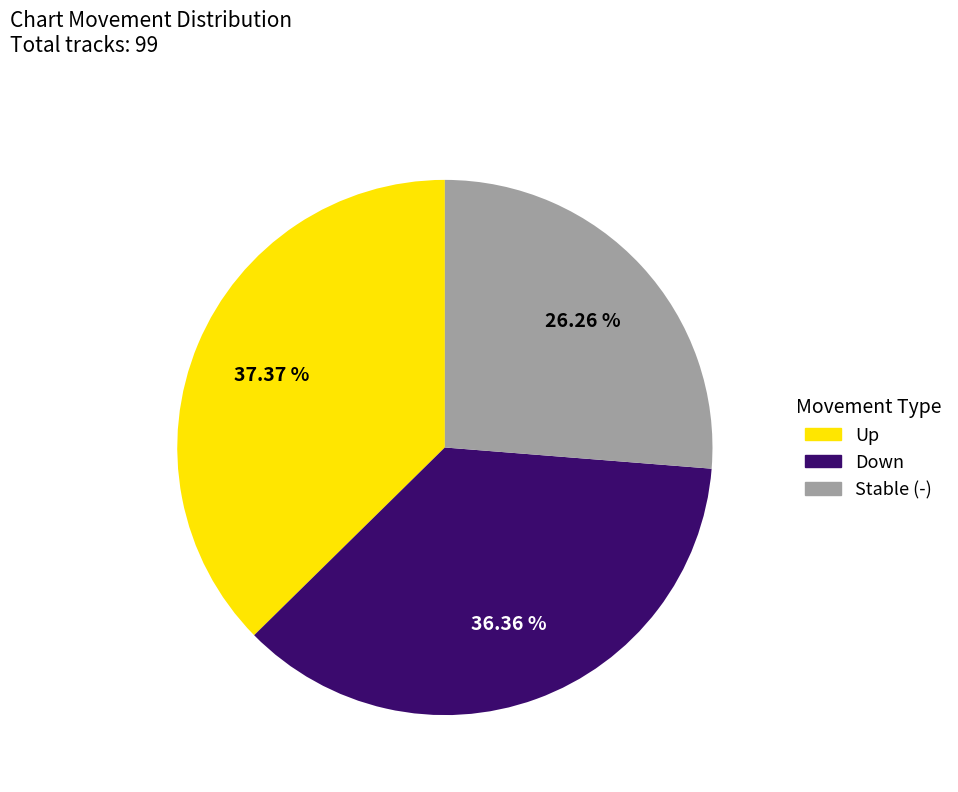

What is the ratio of the value at Down to the value at Stable (-)?

1.4